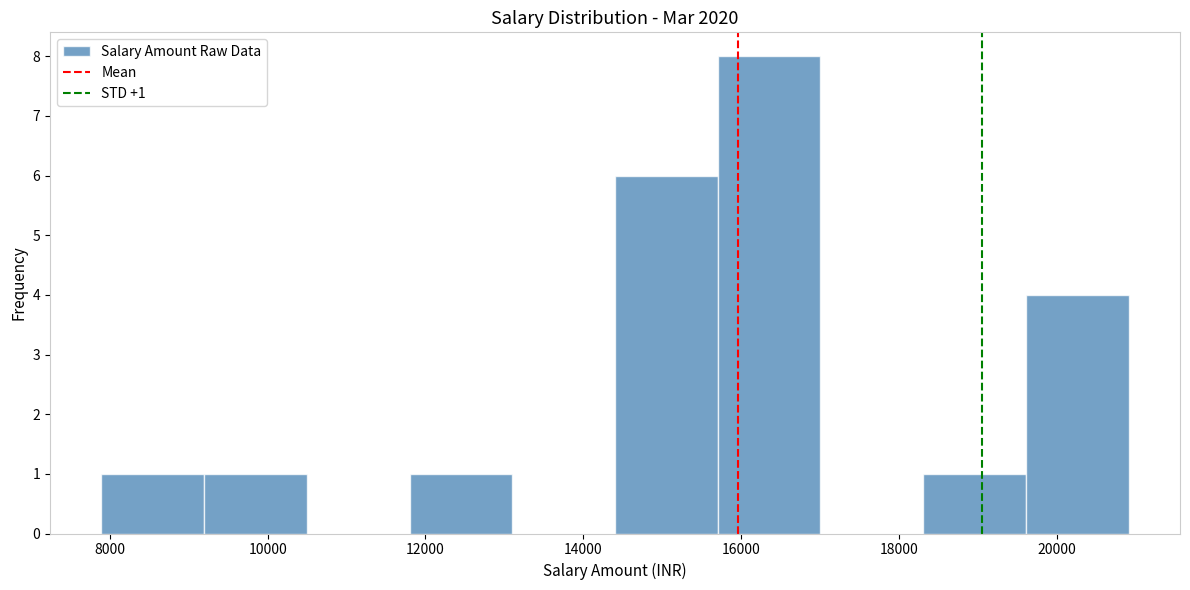

Over which range of the x-axis is the bar tallest?

15800 to 17000